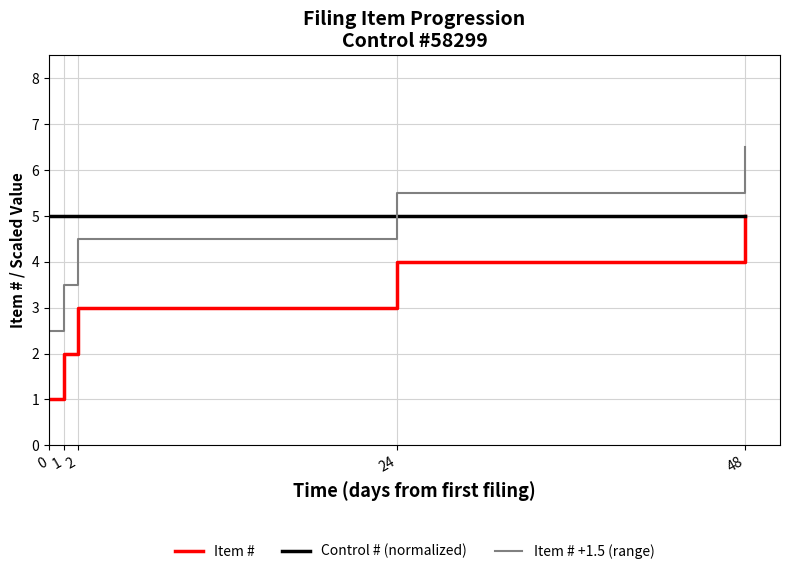

The Item # series shows 1.0 at 0. True or false?

True